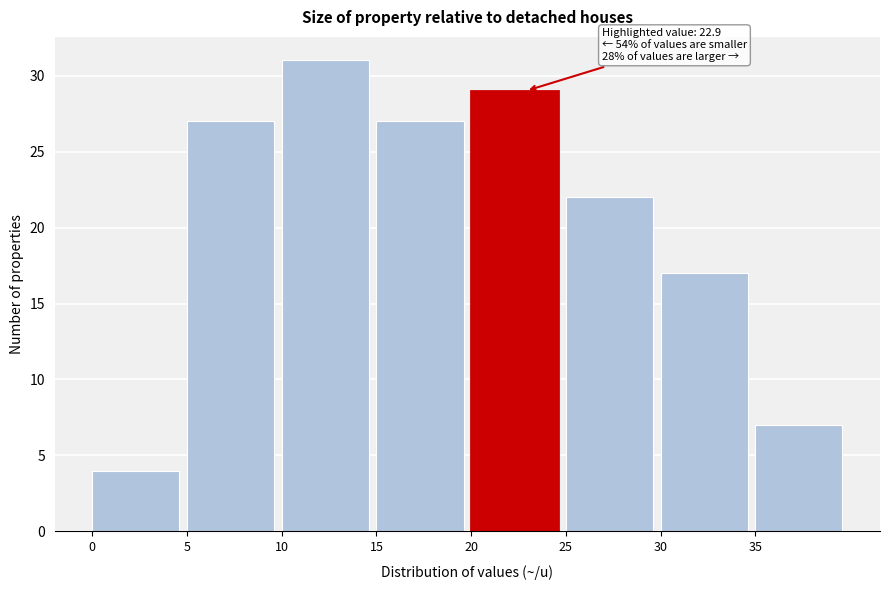

Over which range of the x-axis is the bar tallest?

10 to 15